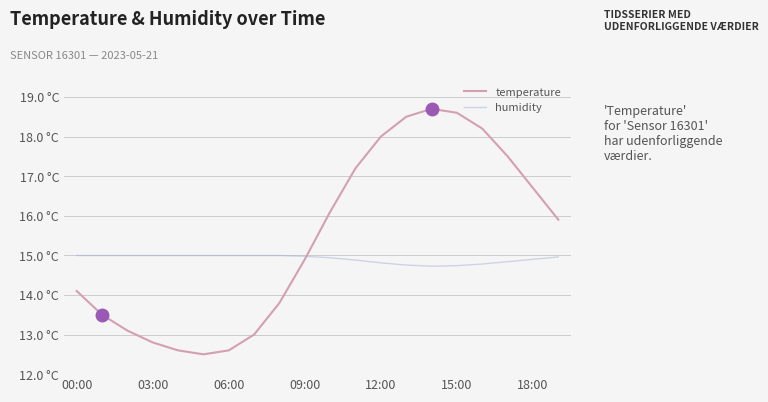

List the series in order of their peak value, highest first.

temperature, humidity